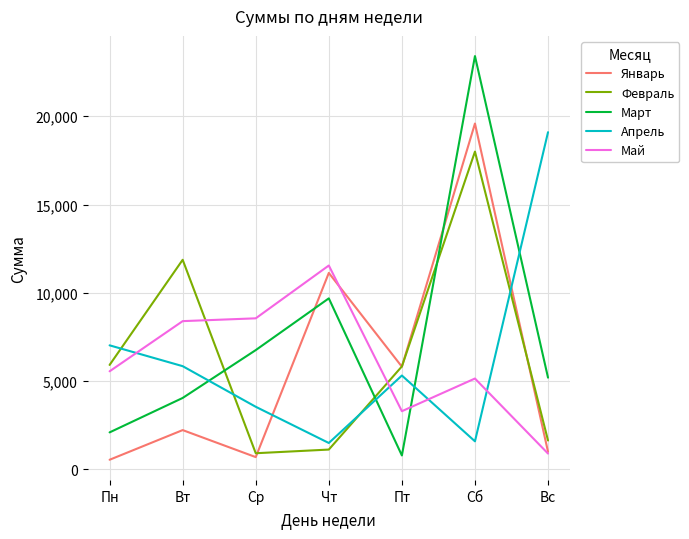

What is the total value across all series at Сб?

67744.3